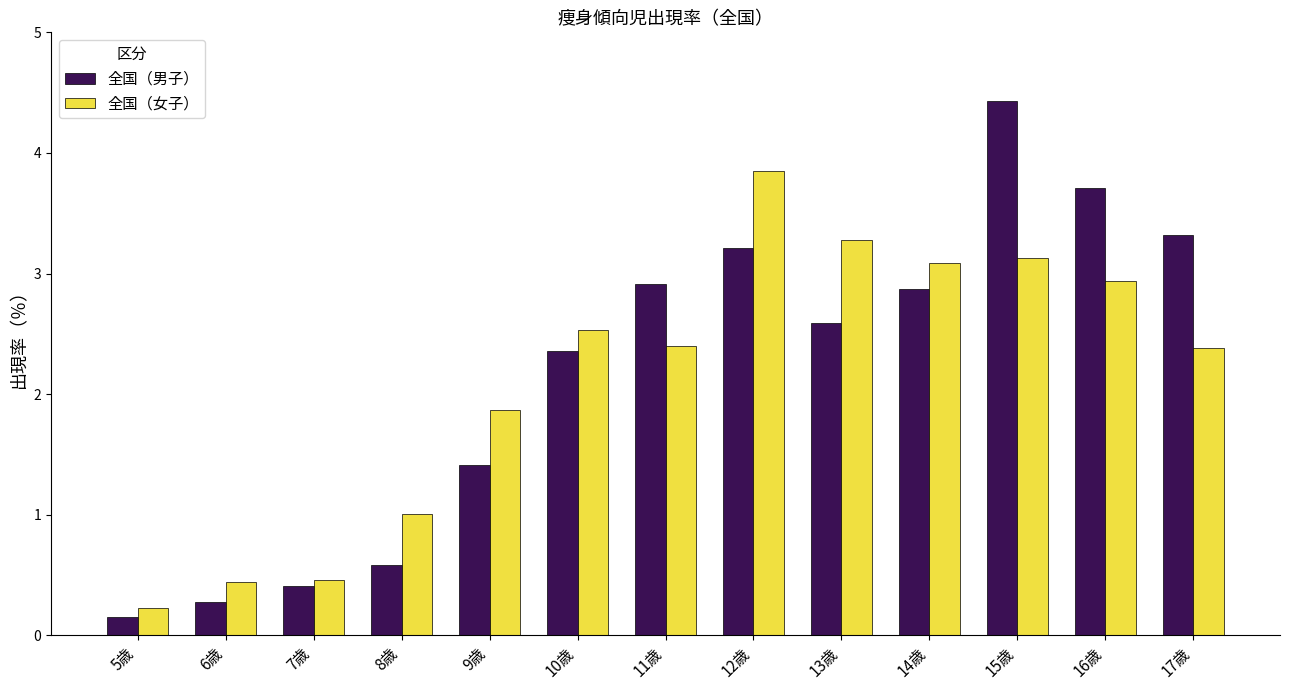

Which series has the largest range (max minus min)?

全国（男子）